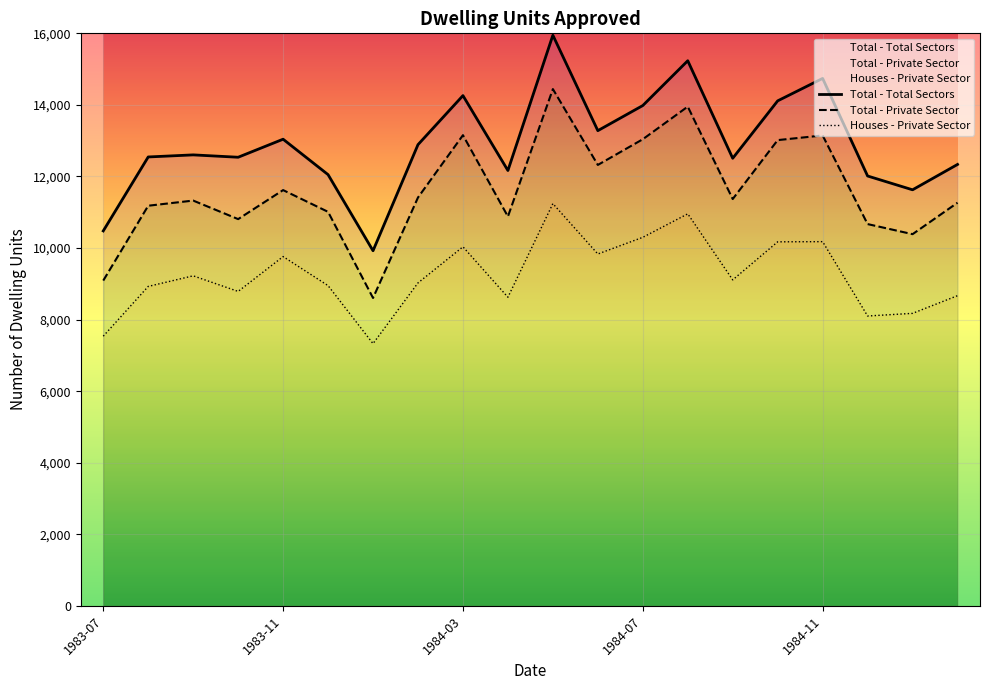

What is the difference between the highest and lowest values at 1984-11?

4562